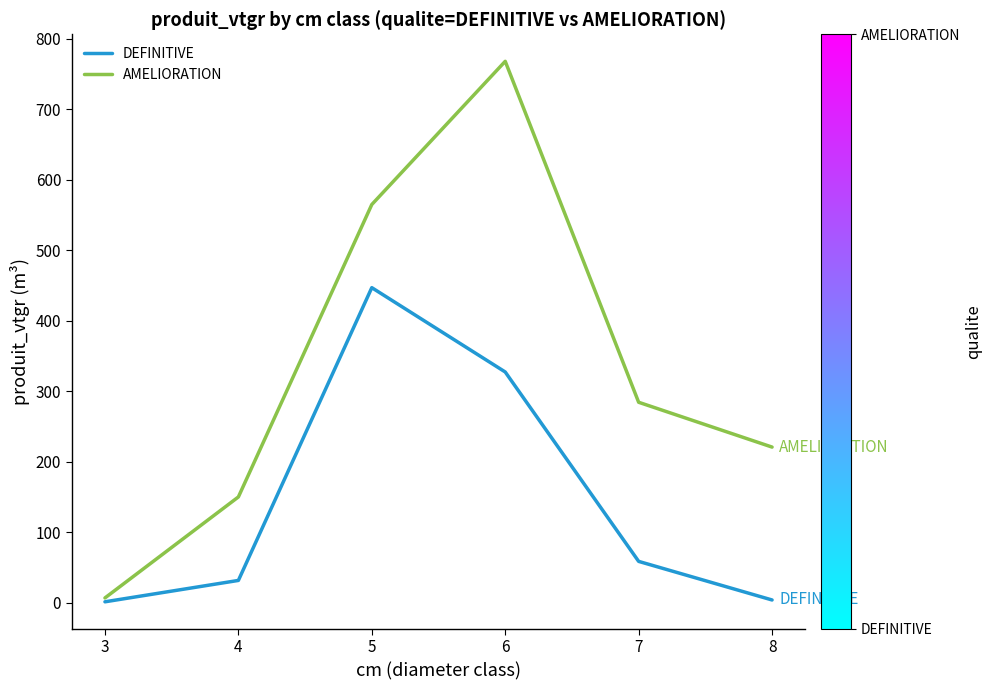

Rank the series at 4 from highest to lowest value.

AMELIORATION, DEFINITIVE